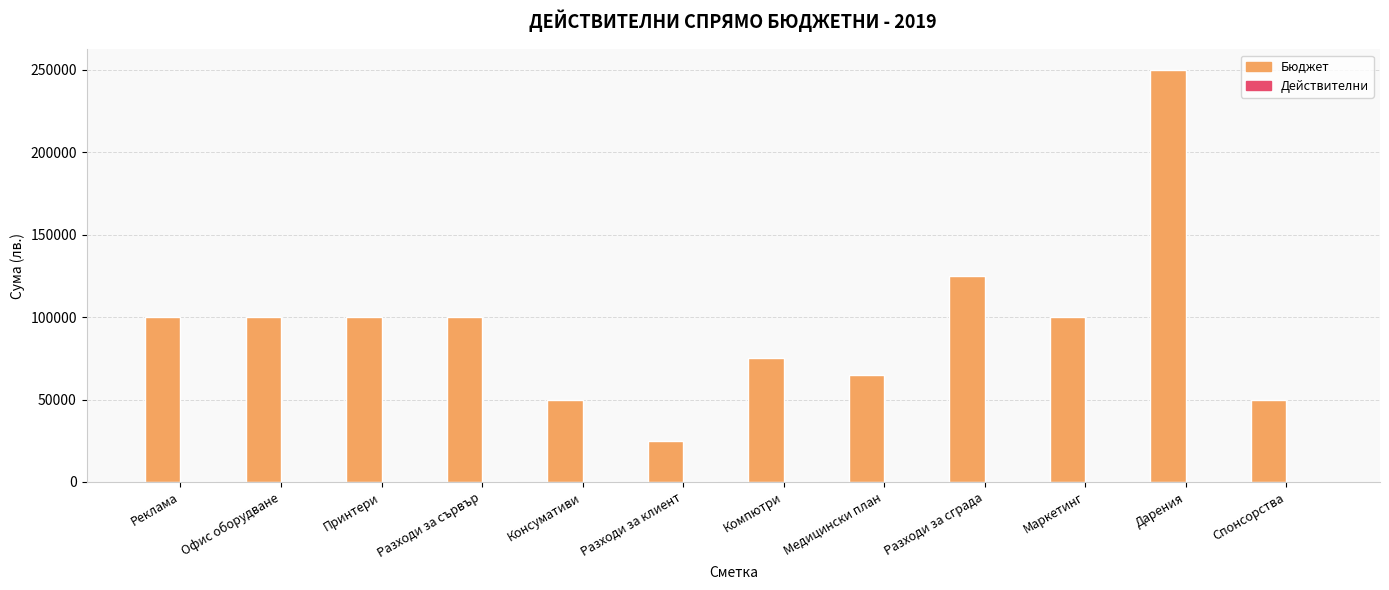

Which has a higher value, Консумативи or Разходи за сървър?

Разходи за сървър